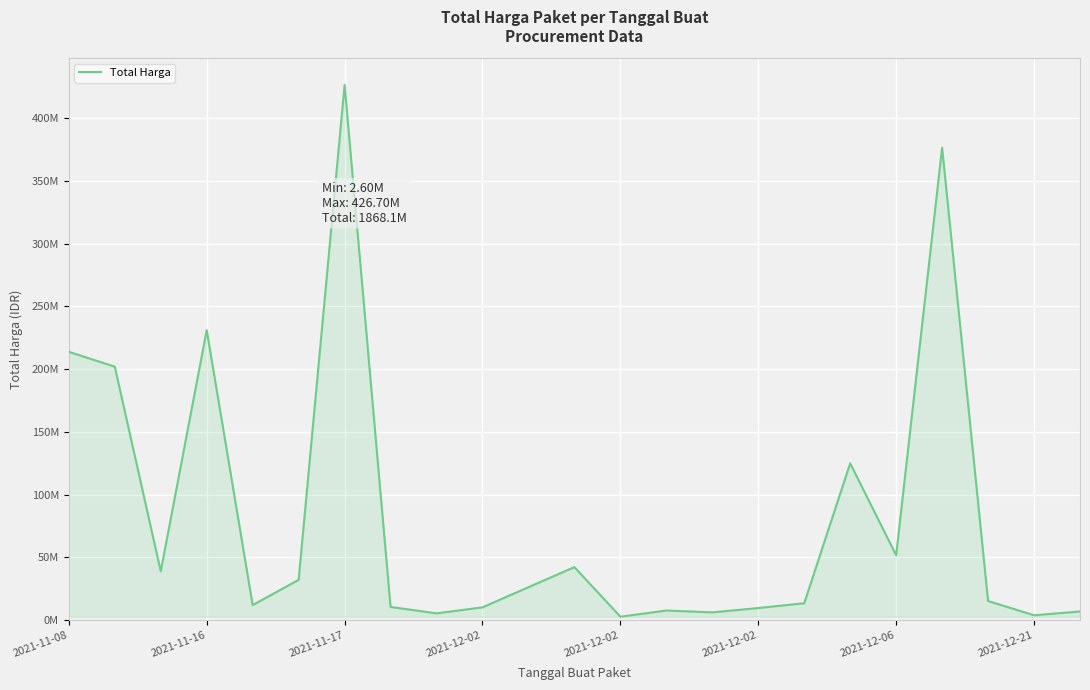

Does the chart display data point markers on the line(s)?

No